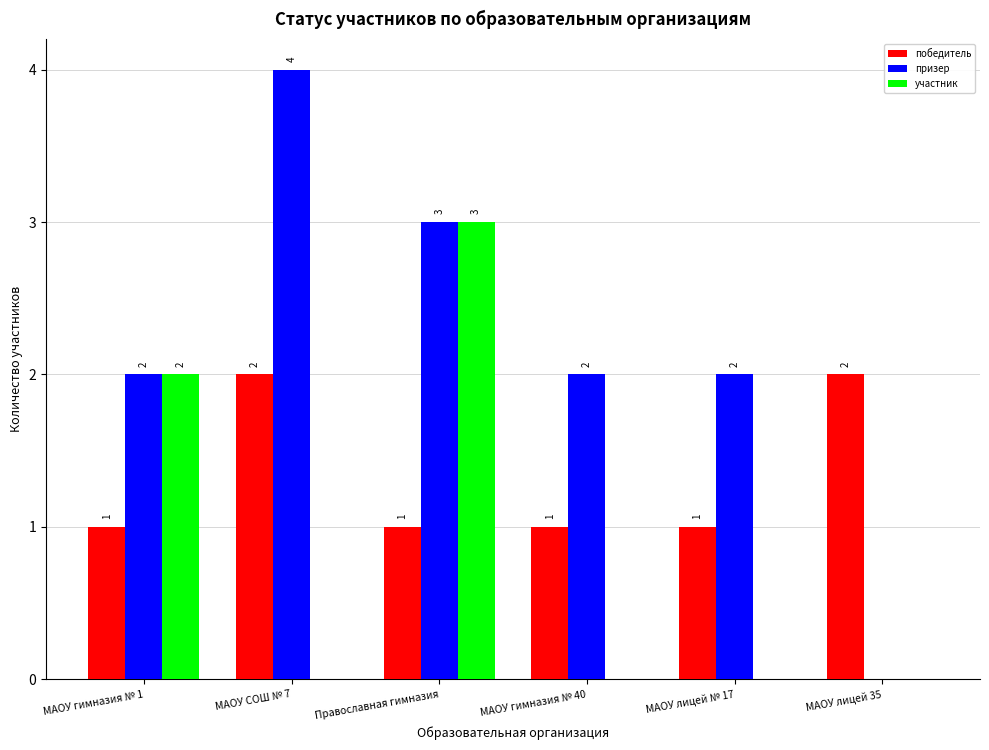

The value of участник at МАОУ гимназия № 40 is -1. True or false?

False